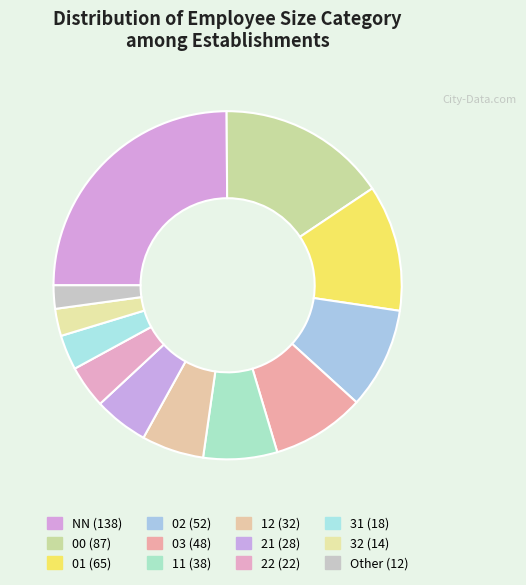

How many slices are in this pie chart?

12